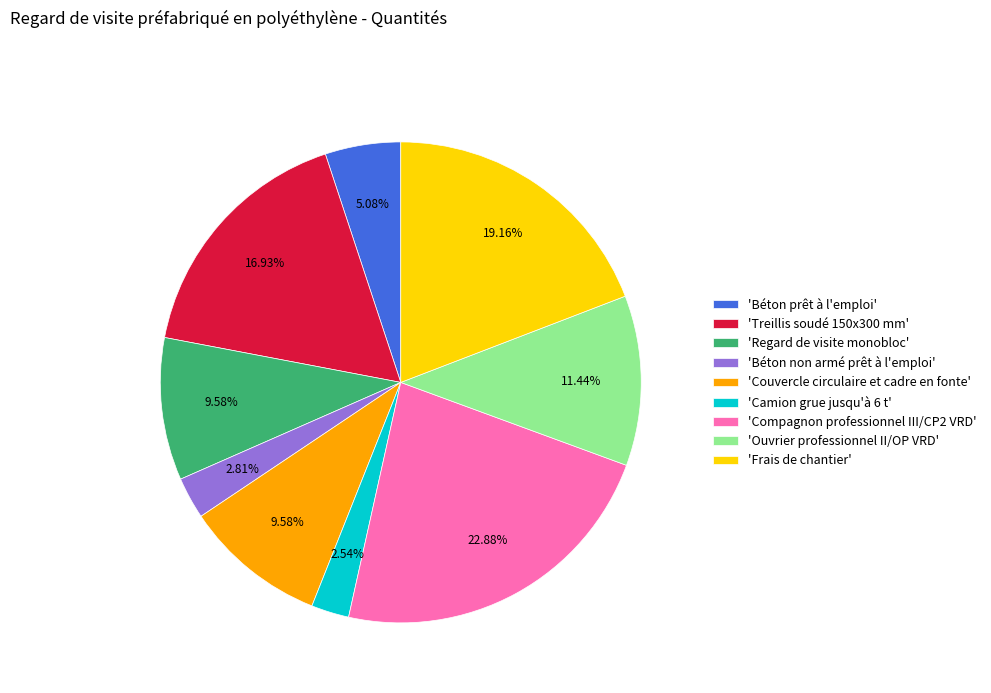

To the nearest percent, what is the difference between the largest and smallest slice percentages?

20%